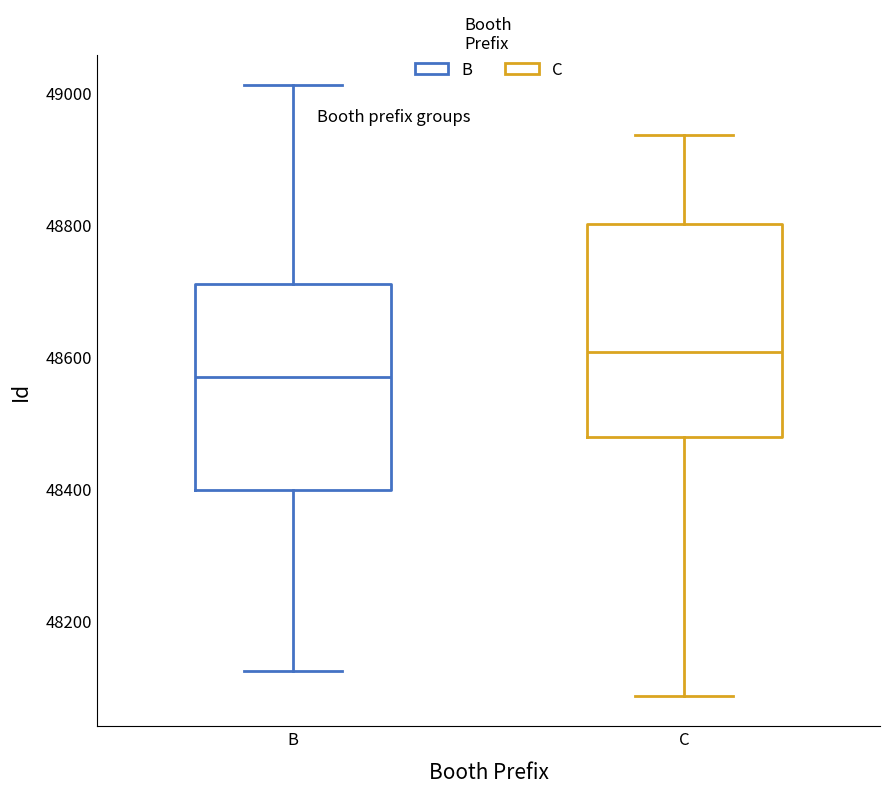

Which box has the highest median line?

C